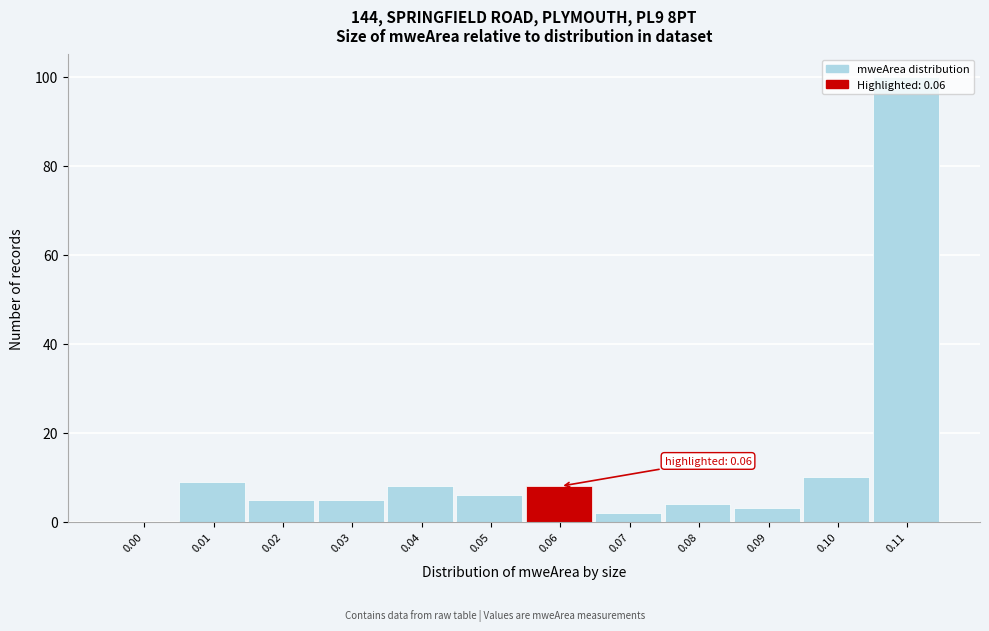

The value at 0.01 is 16. True or false?

False